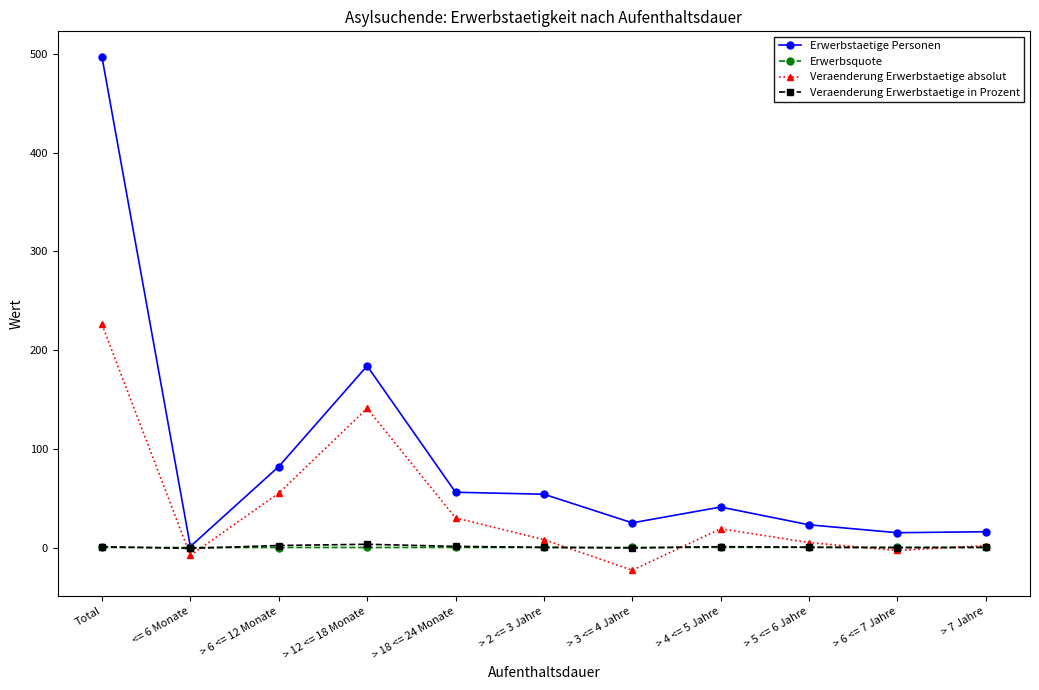

How many categories are shown in the chart?

11